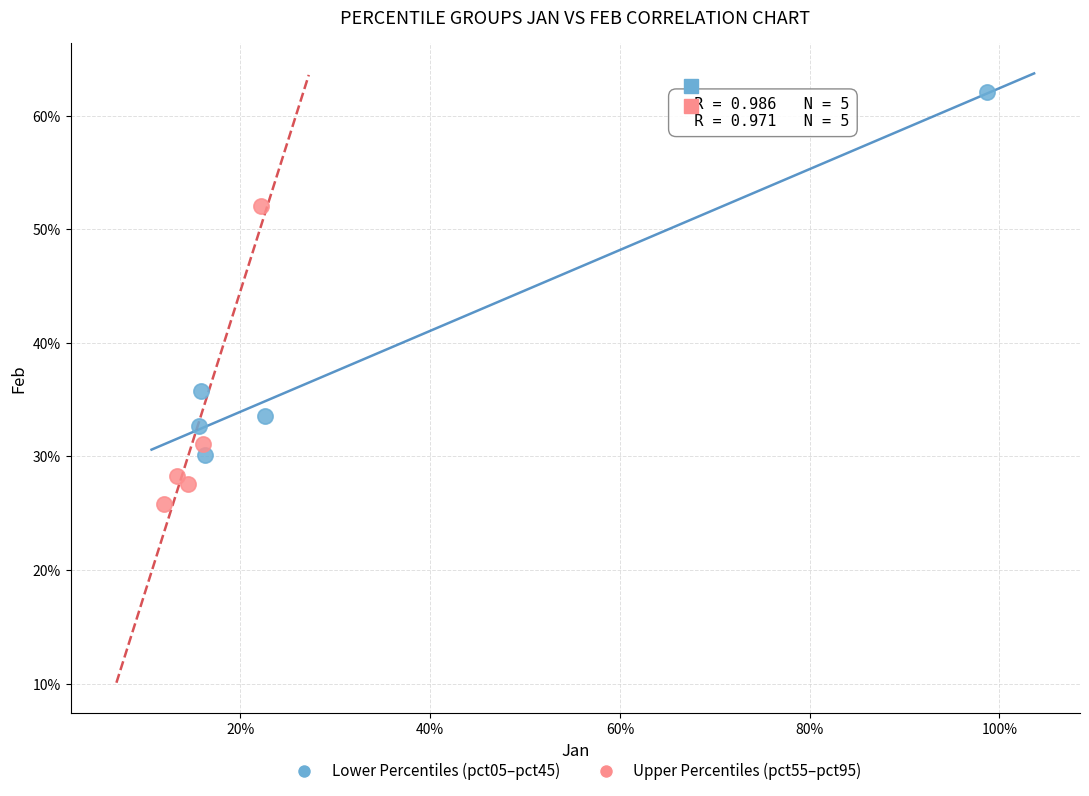

Which series contains the highest Y value?

Lower Percentiles (pct05–pct45)